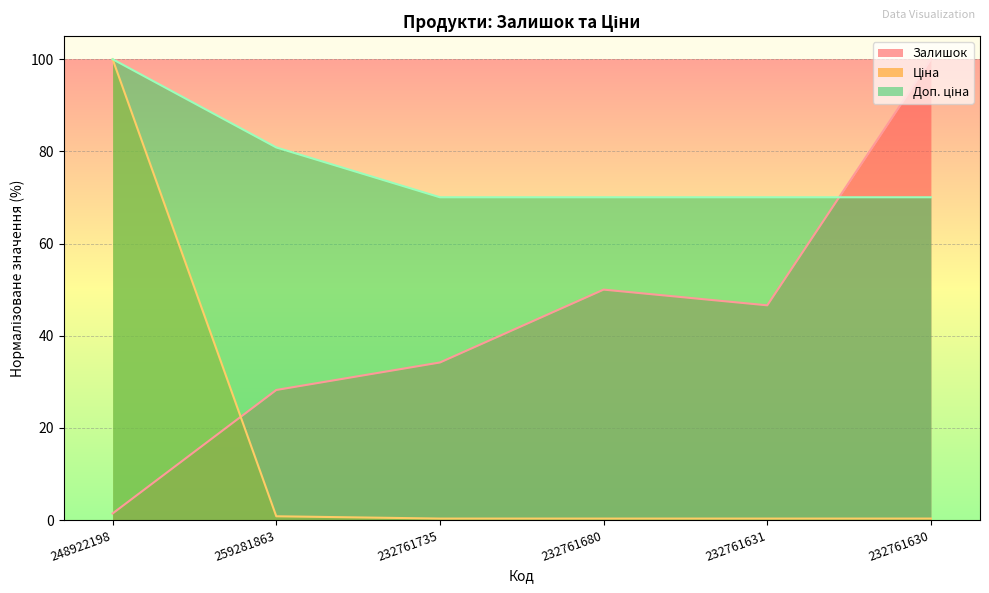

How many lines are shown in the chart?

3